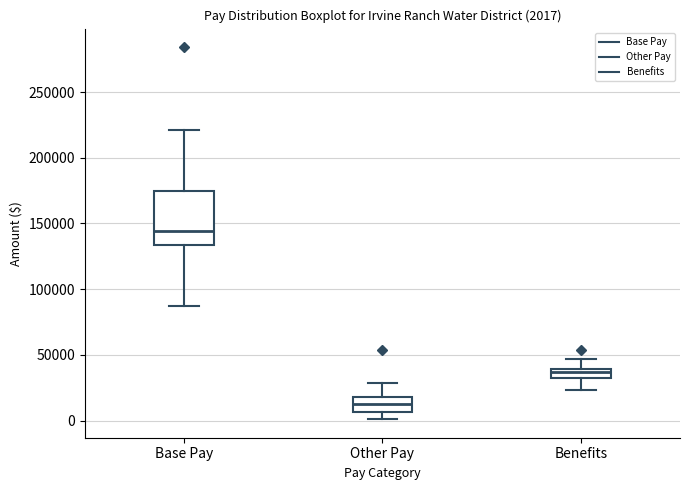

Comparing the boxes themselves (not the whiskers), which one is the tallest?

Base Pay